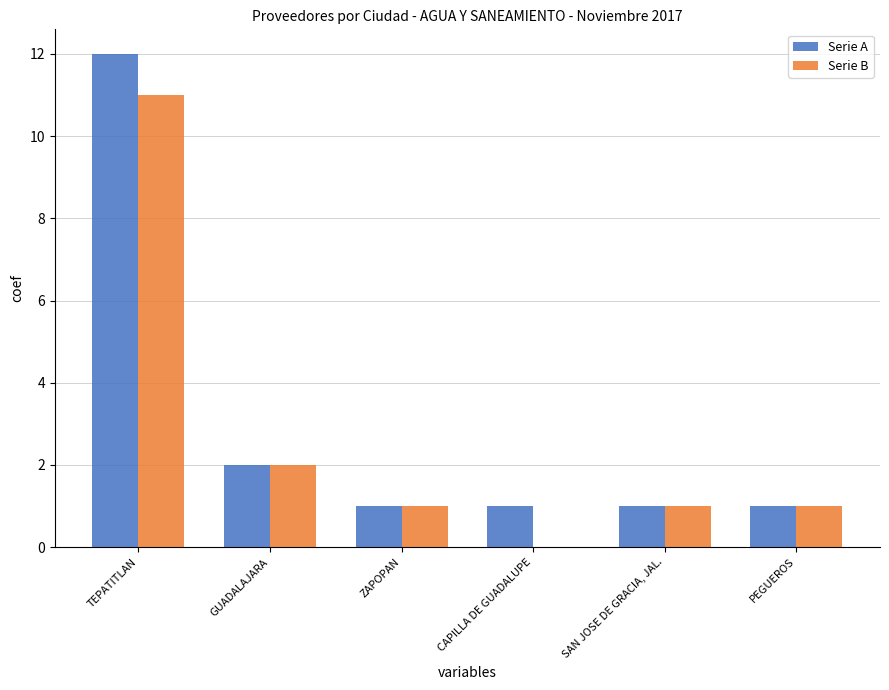

What are all the series names shown in the legend?

Serie A, Serie B